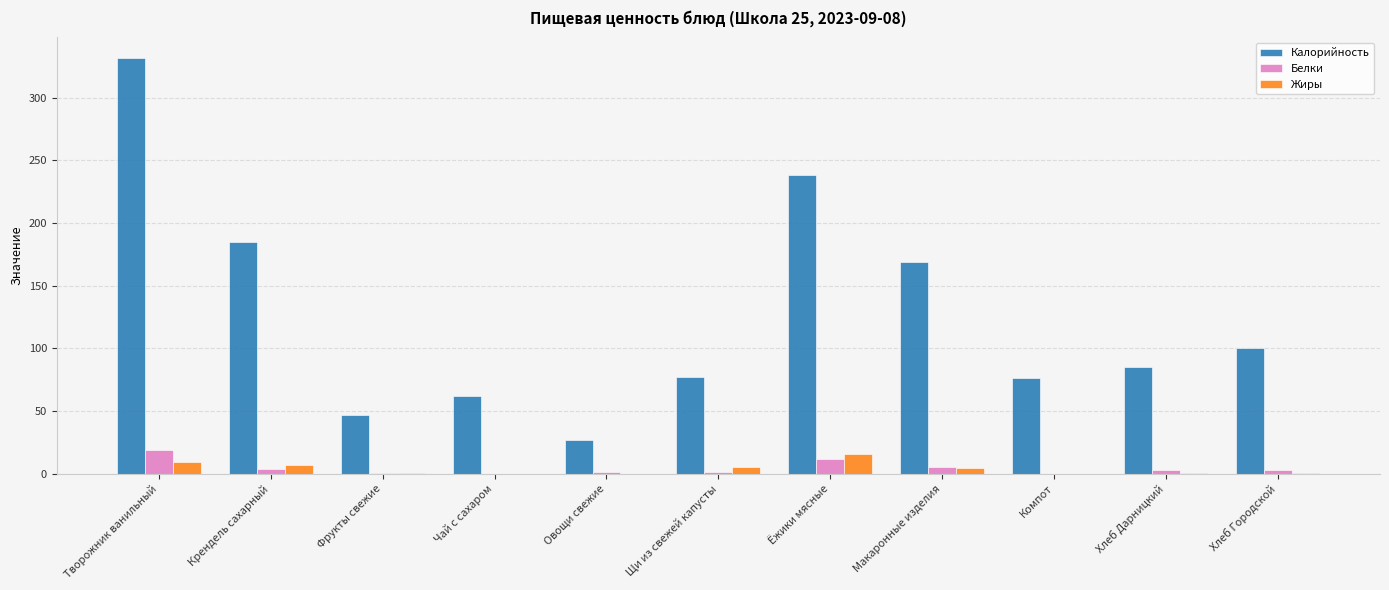

At which category is the sum across all series the highest?

Творожник ванильный